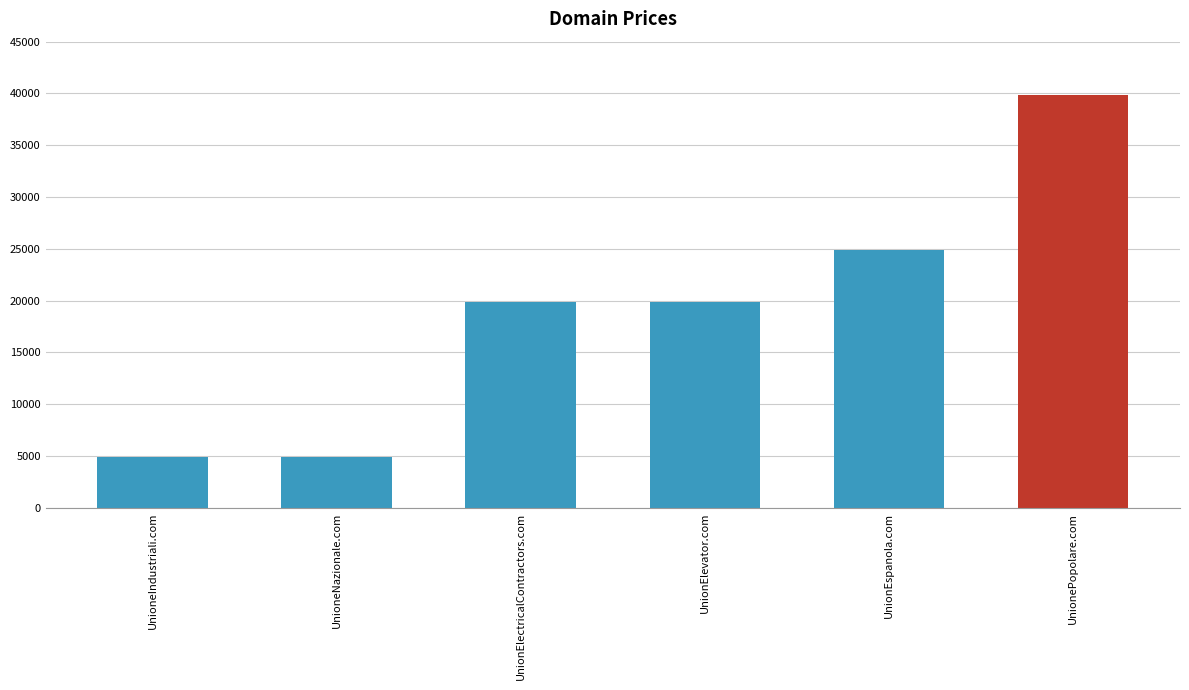

What is the sum of all values?

114328